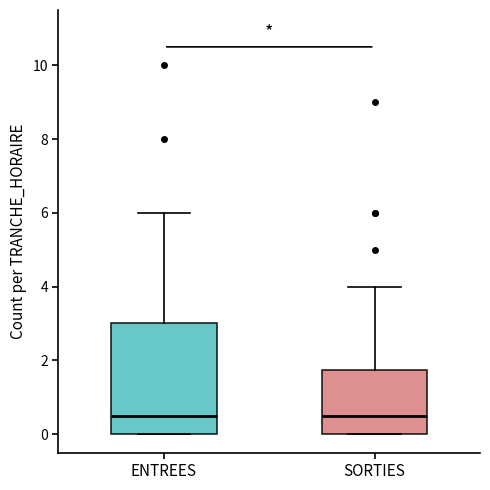

Reading left to right, transcribe this box plot: for each box, give where its median line is, the range the box spans, and where its two whiskers end, as read against the y-axis. The values are not printed on the chart, so give them approximately, as read against the axis.

ENTREES: median 0.6, box 0.0 to 3.0, whiskers 0.0 to 6.0
SORTIES: median 0.6, box 0.0 to 1.8, whiskers 0.0 to 4.0